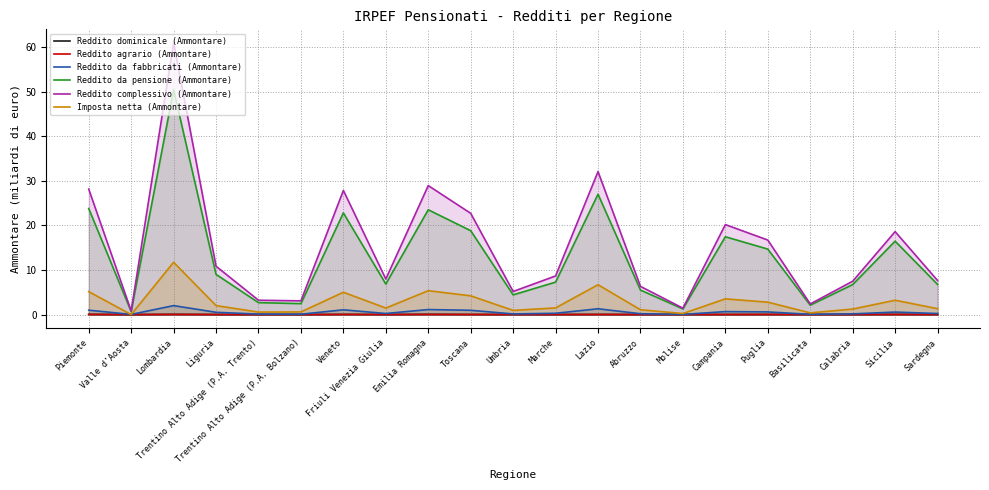

What is the total value across all series at Puglia?

34.8